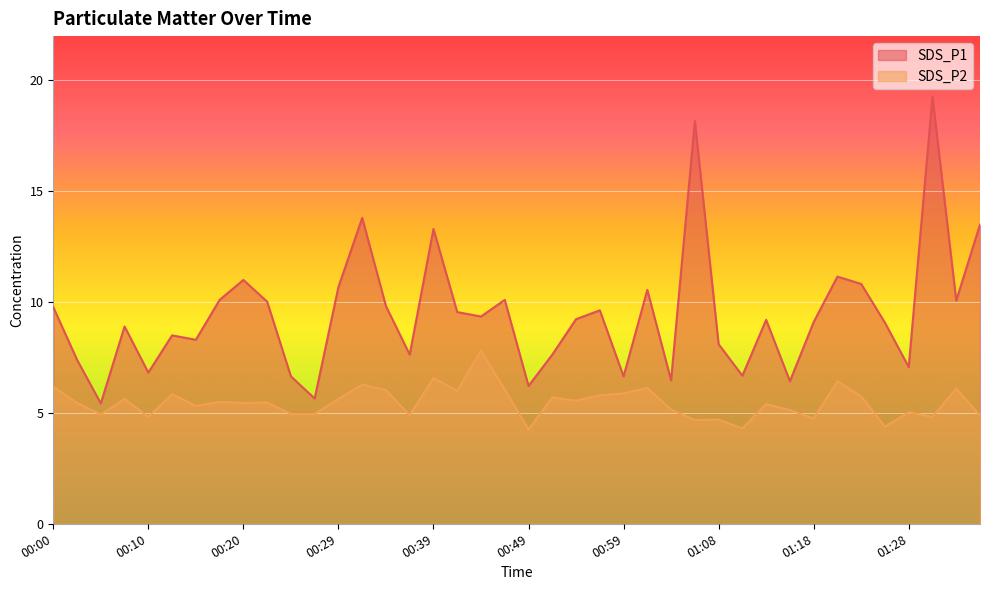

List the series in order of their peak value, highest first.

SDS_P1, SDS_P2